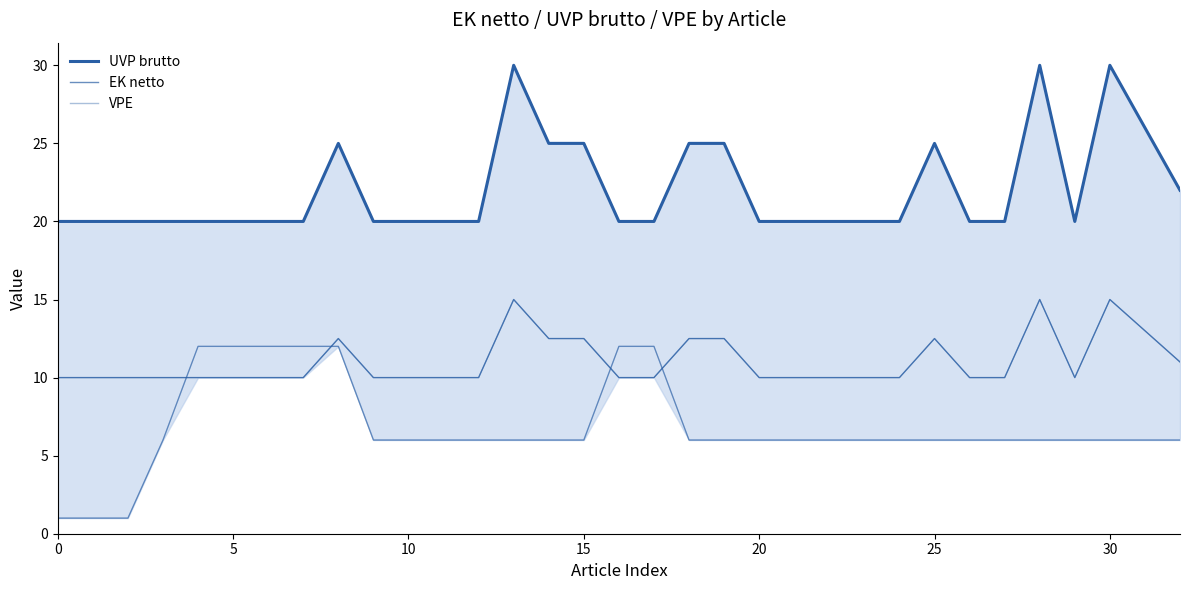

Reading left to right, list all the values displayed in this chart.

UVP brutto: 20.0	20.0	20.0	20.0	20.0	20.0	20.0	20.0	25.0	20.0	20.0	20.0	20.0	30.0	25.0	25.0	20.0	20.0	25.0	25.0	20.0	20.0	20.0	20.0	20.0	25.0	20.0	20.0	30.0	20.0	30.0	26.0	22.0
EK netto: 10.0	10.0	10.0	10.0	10.0	10.0	10.0	10.0	12.5	10.0	10.0	10.0	10.0	15.0	12.5	12.5	10.0	10.0	12.5	12.5	10.0	10.0	10.0	10.0	10.0	12.5	10.0	10.0	15.0	10.0	15.0	13.0	11.0
VPE: 1.0	1.0	1.0	6.0	12.0	12.0	12.0	12.0	12.0	6.0	6.0	6.0	6.0	6.0	6.0	6.0	12.0	12.0	6.0	6.0	6.0	6.0	6.0	6.0	6.0	6.0	6.0	6.0	6.0	6.0	6.0	6.0	6.0